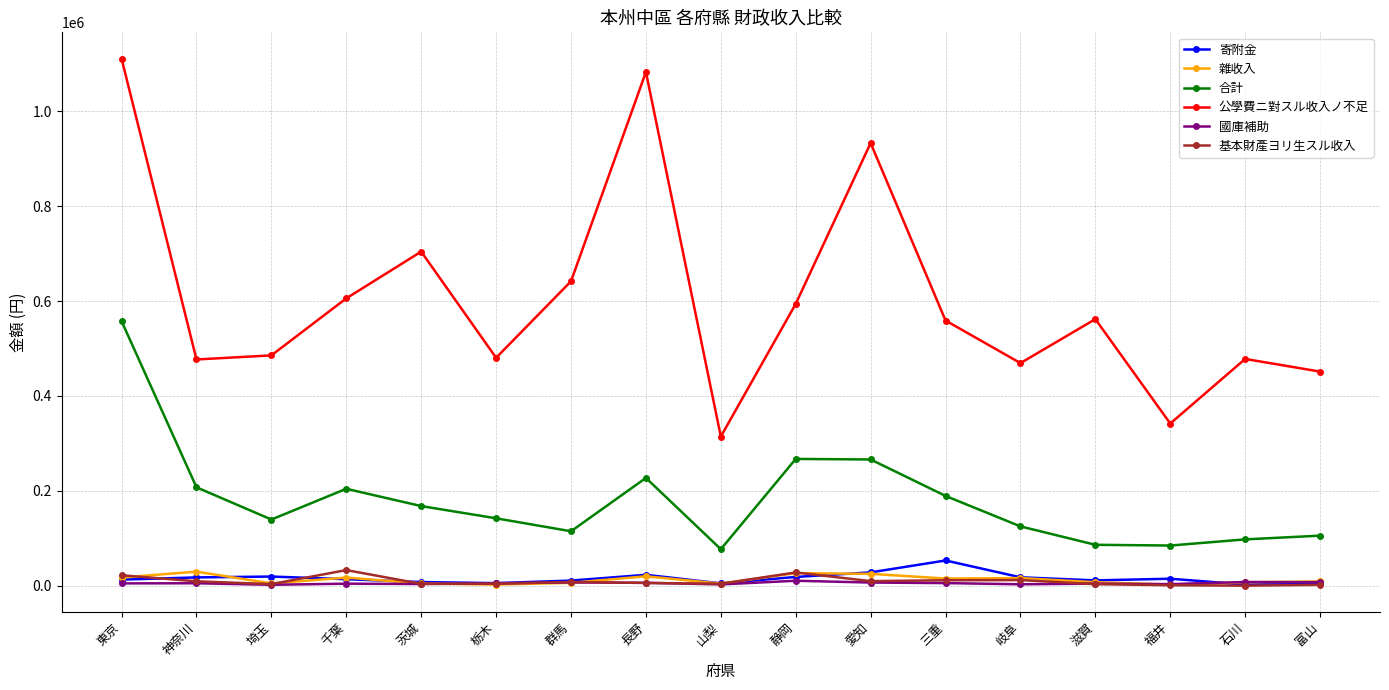

What is the spread (max minus min) of values at 富山?

449587